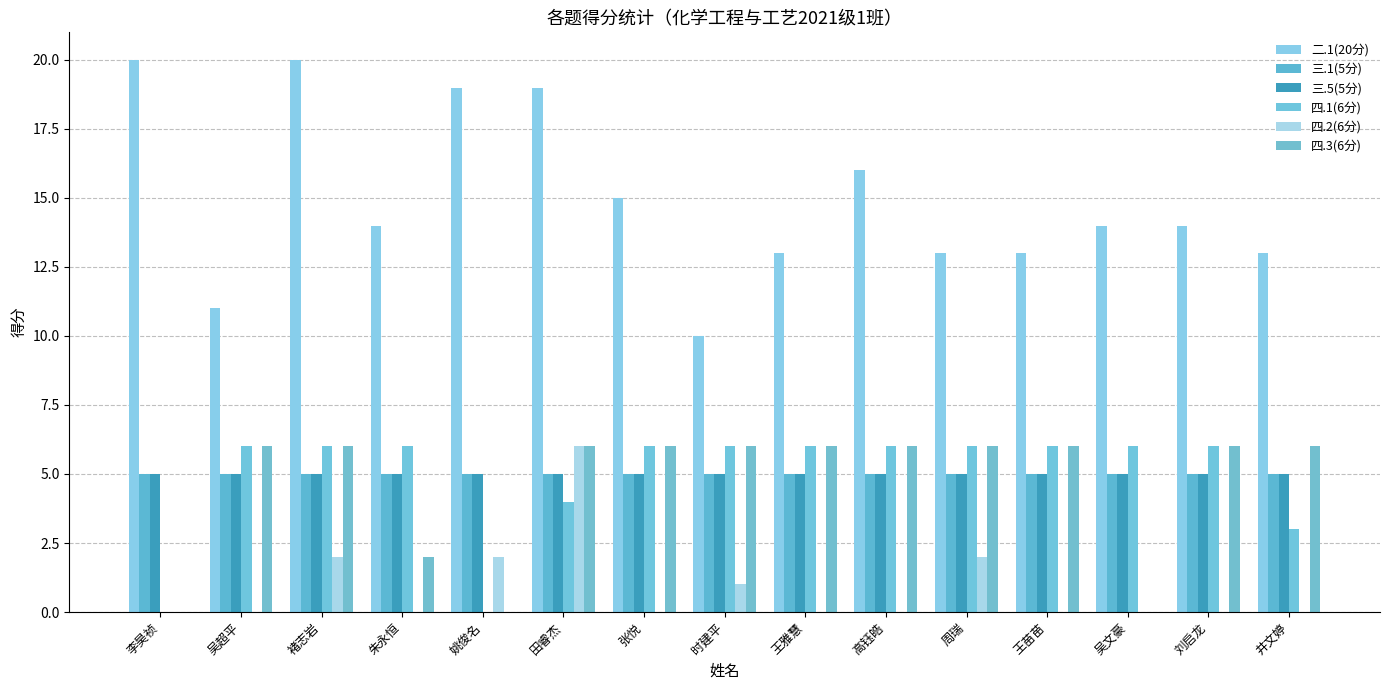

How many distinct data groups are displayed?

6